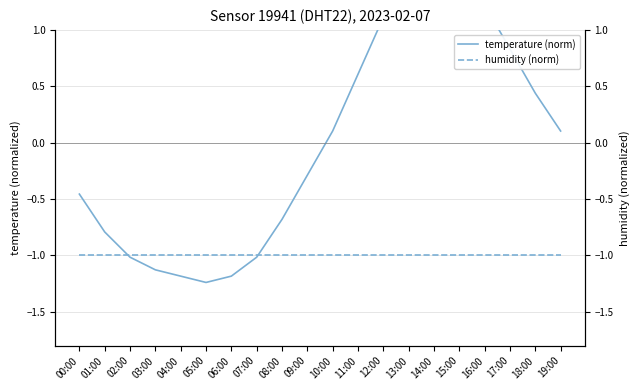

What are all the series names shown in the legend?

temperature (norm), humidity (norm)